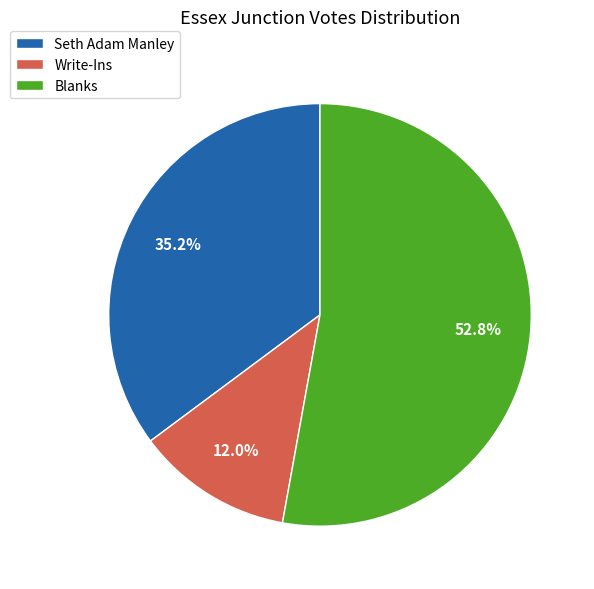

Count the number of slices in the pie.

3